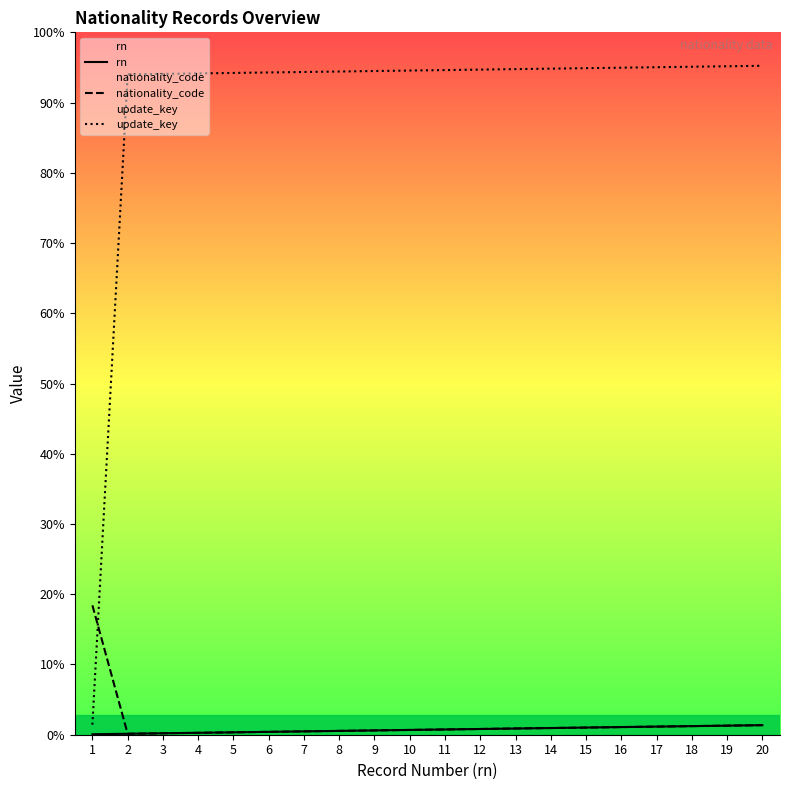

Reading left to right, extract all data points from this chart.

rn: 1	2	3	4	5	6	7	8	9	10	11	12	13	14	15	16	17	18	19	20
nationality_code: 271	2	3	4	5	6	7	8	9	10	11	12	13	14	15	16	17	18	19	20
update_key: 21	1383	1384	1385	1386	1387	1388	1389	1390	1391	1392	1393	1394	1395	1396	1397	1398	1399	1400	1401